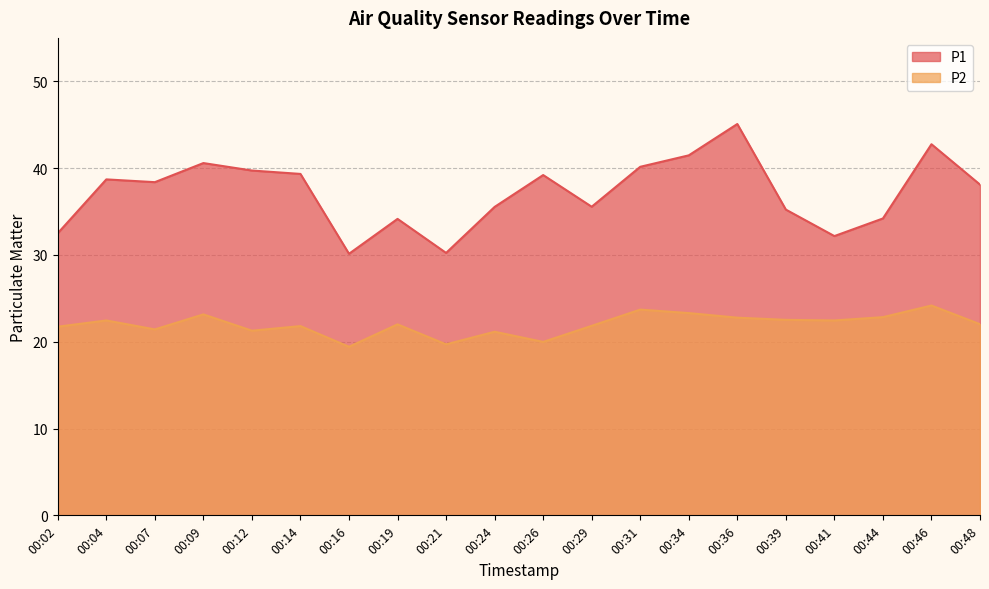

What is the sum of the P2 values at 00:29 and 00:16?

41.2